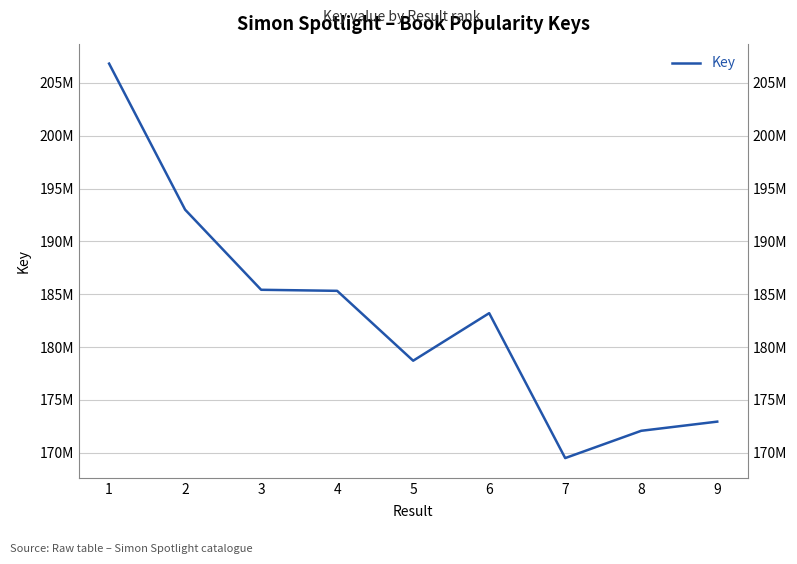

How many series are shown in this chart?

1